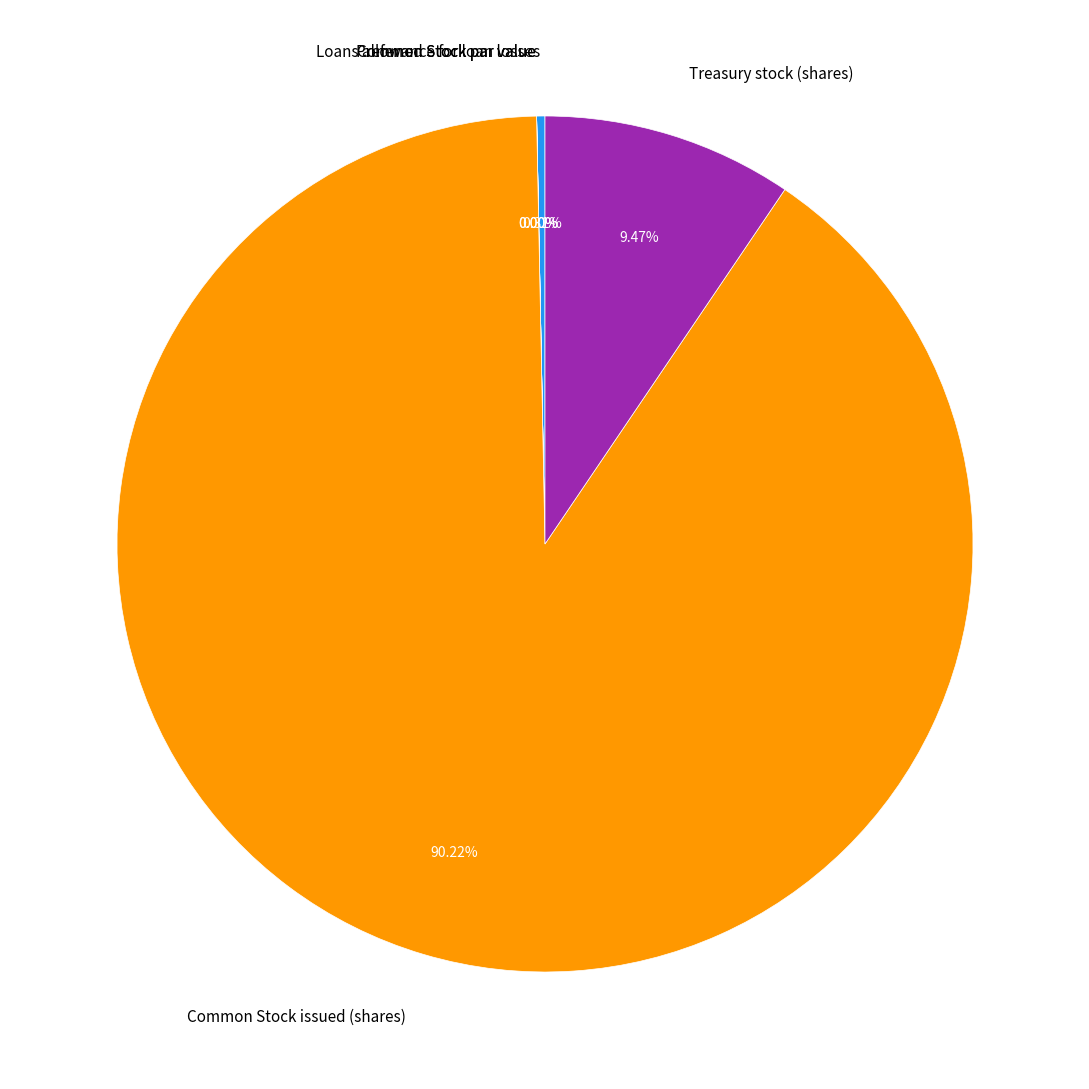

What is the majority slice?

Common Stock issued (shares)